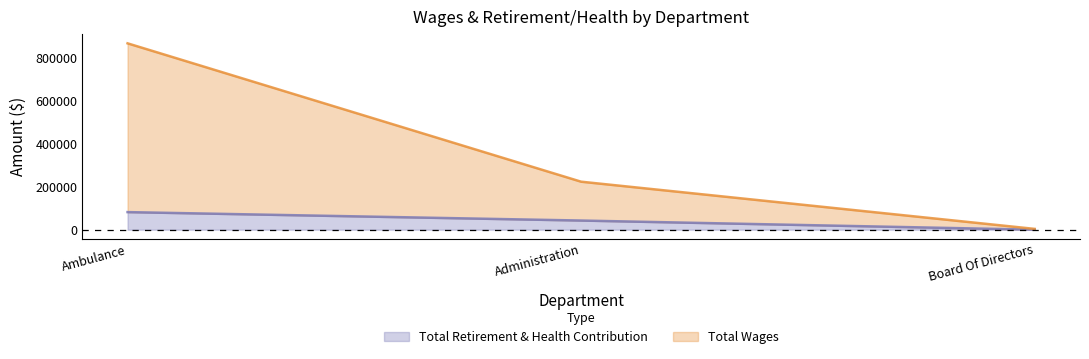

True or false: Total Retirement & Health Contribution has a value of 22587 at Administration.

False